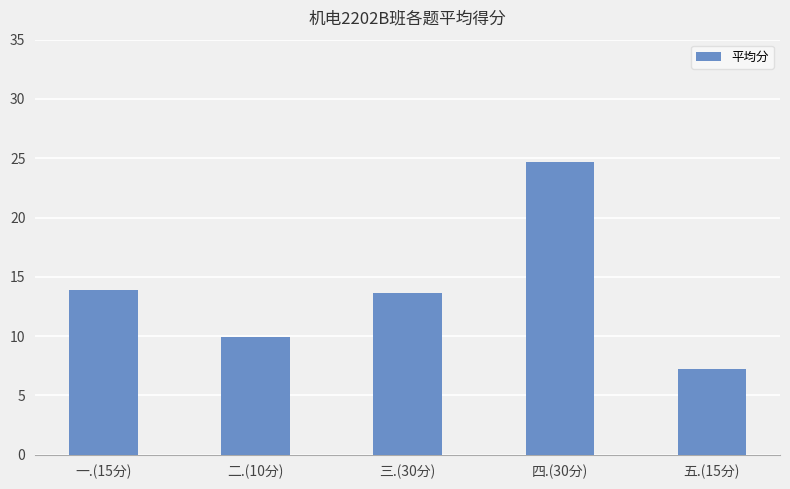

Are the bars grouped side by side (vs. stacked)?

No